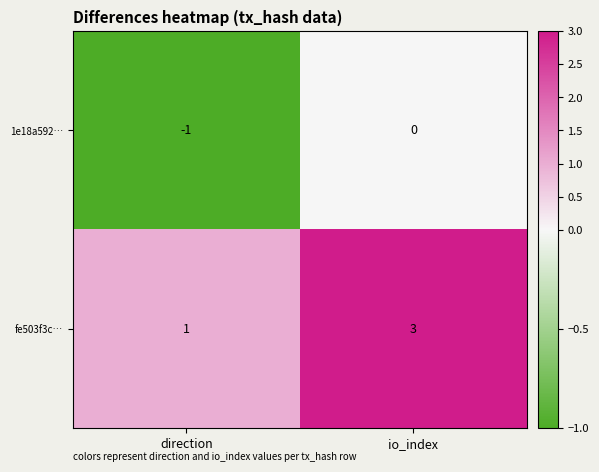

Reading left to right, what are all the values shown in this chart?

1e18a592…: direction=-1	io_index=0
fe503f3c…: direction=1	io_index=3